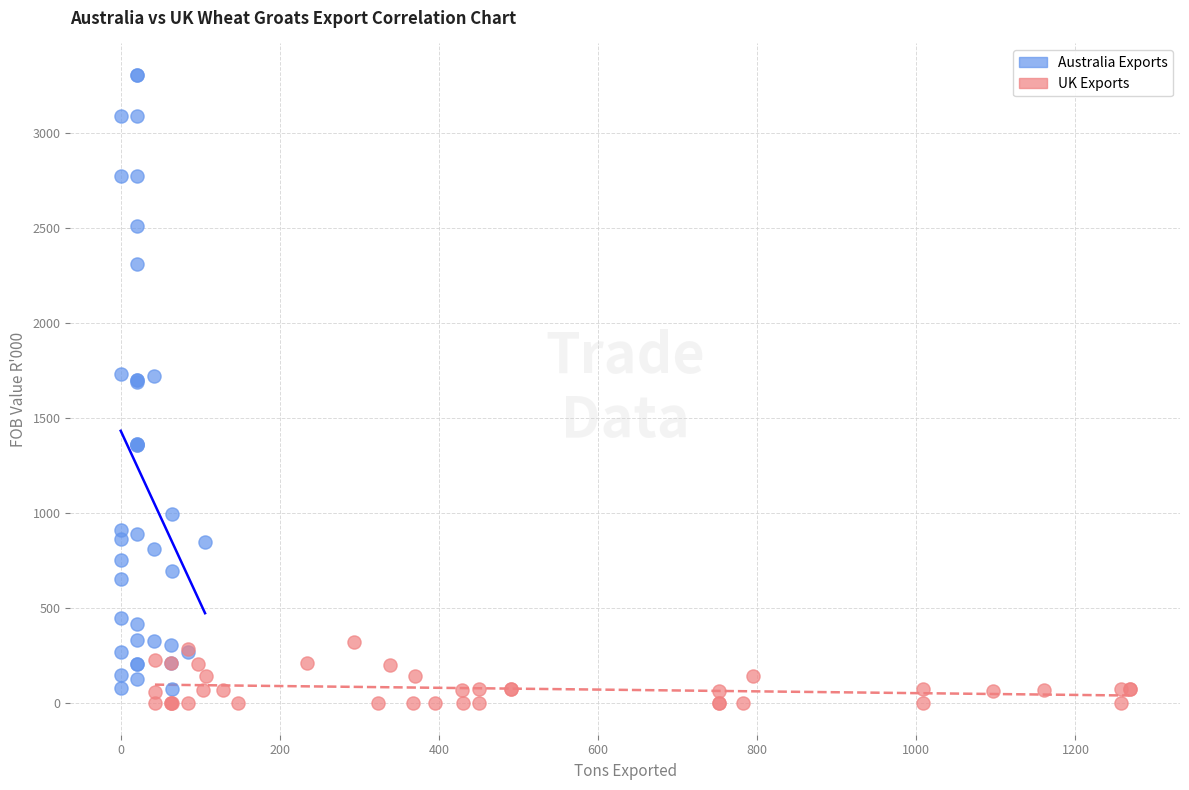

Which series contains the highest Y value?

Australia Exports